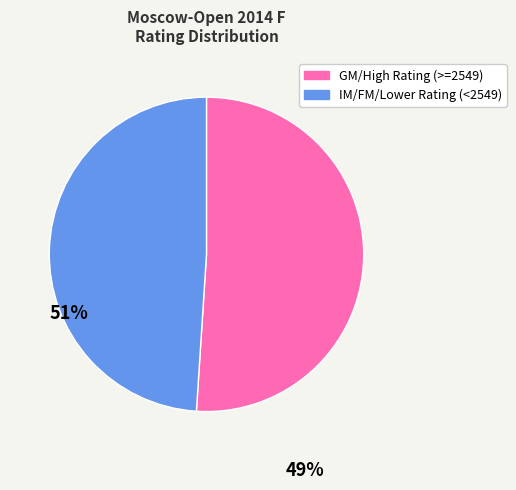

Count the number of slices in the pie.

2